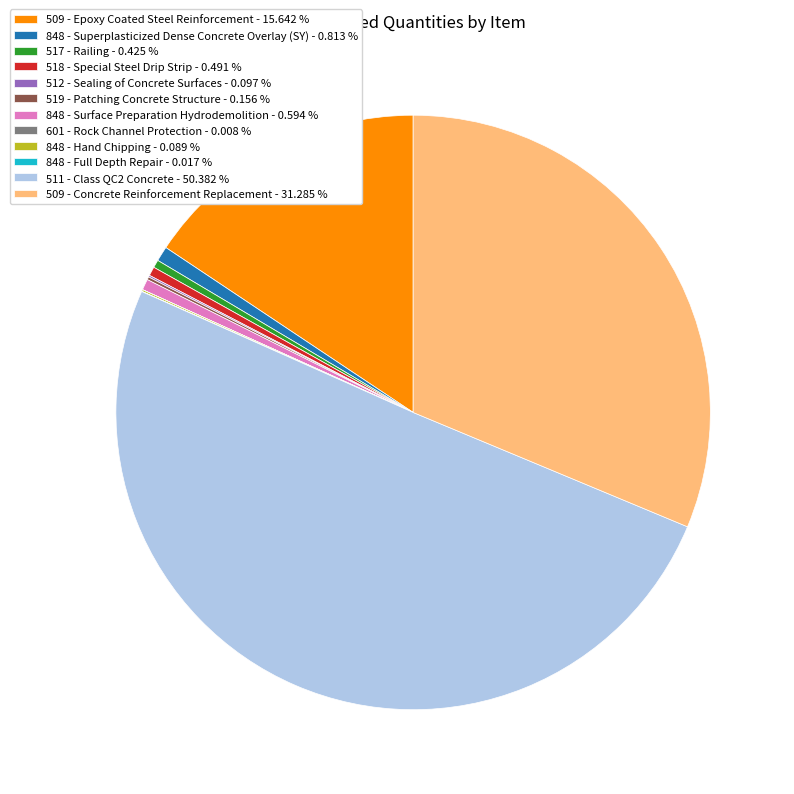

Is 848 - Surface Preparation Hydrodemolition the majority of the pie?

No